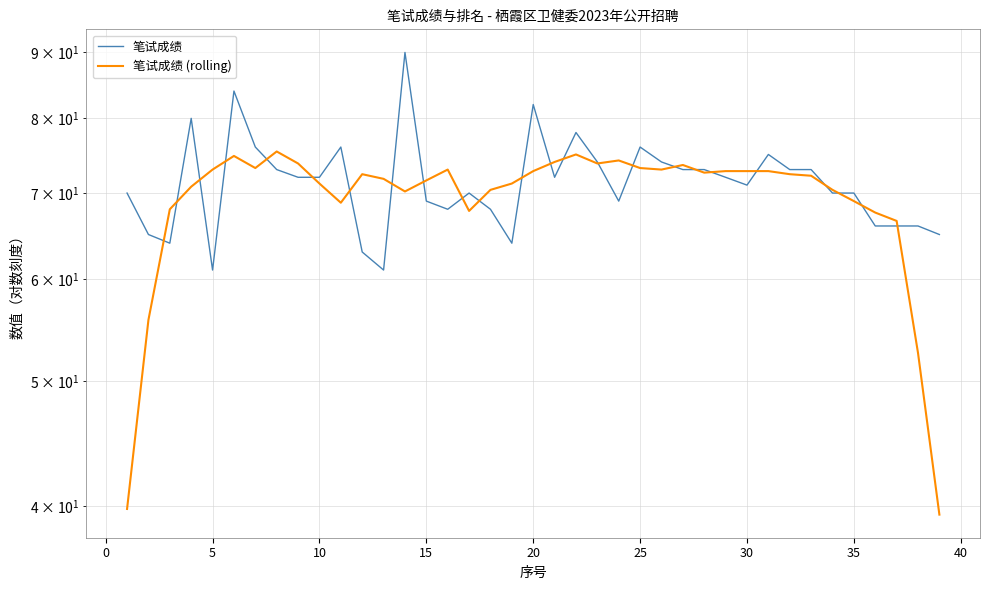

What is the sum of all 笔试成绩 values?

2784.0